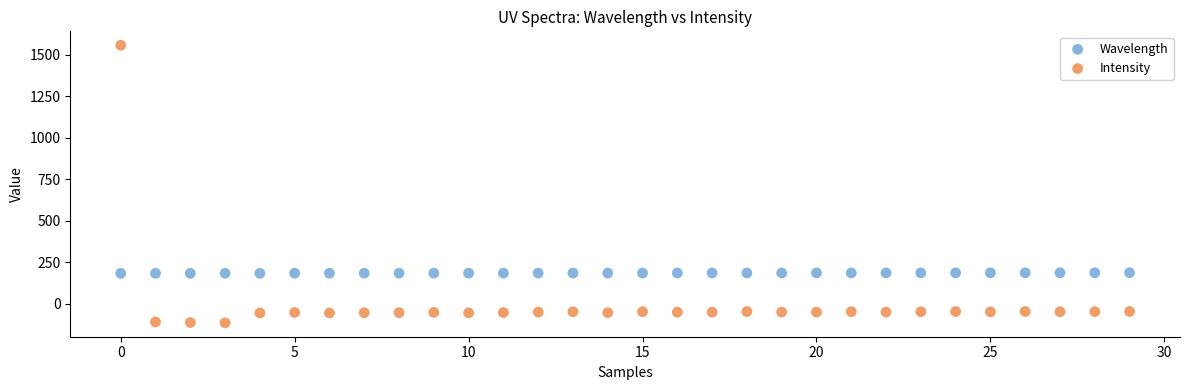

What are all the series names shown in the legend?

Wavelength, Intensity